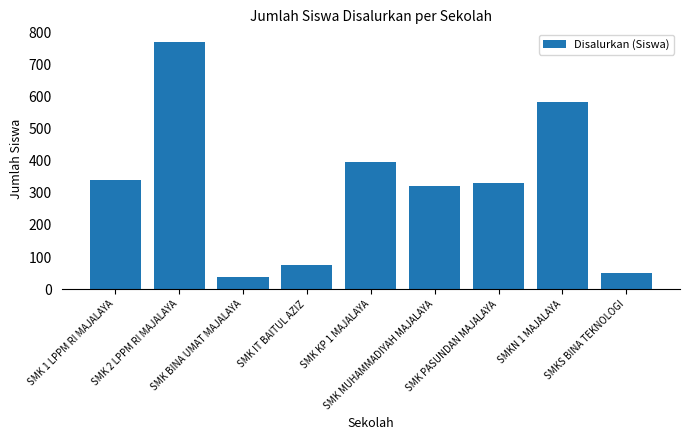

Reading right to left, extract all data points from this chart.

50	582	331	321	395	74	39	770	341